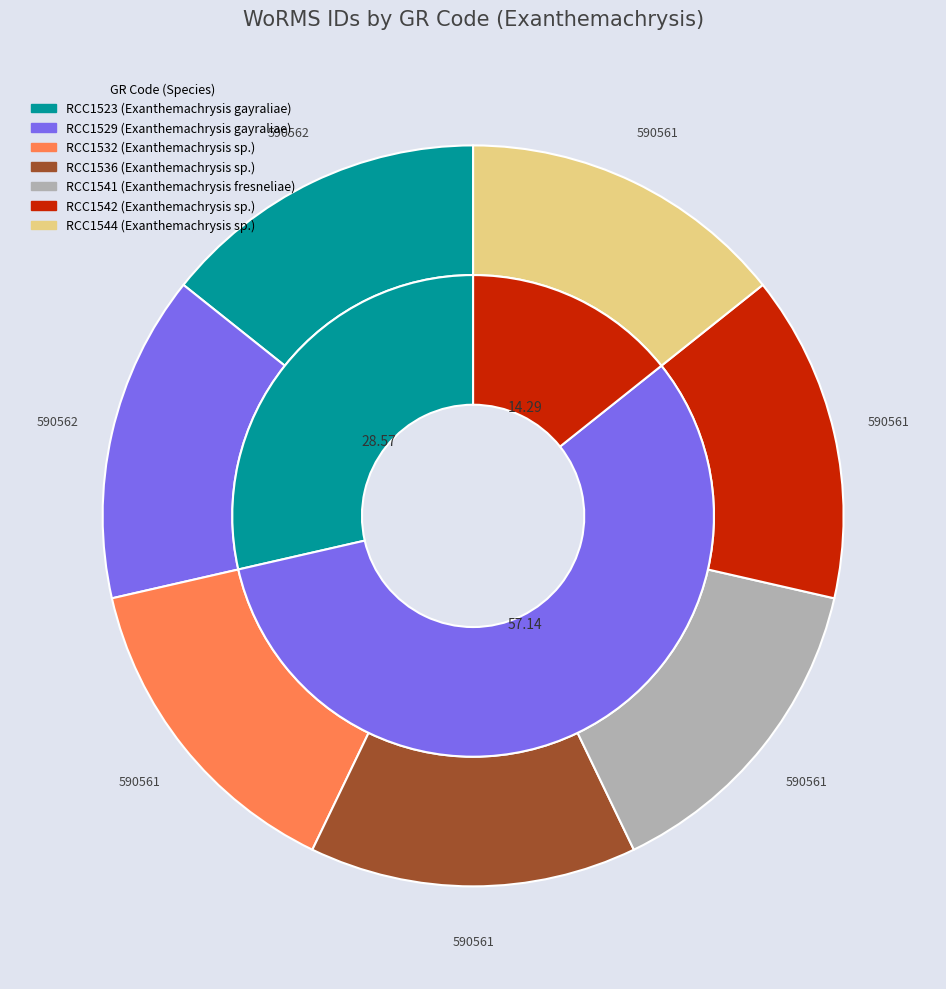

To the nearest percent, what percentage of the pie is RCC1532?

14%